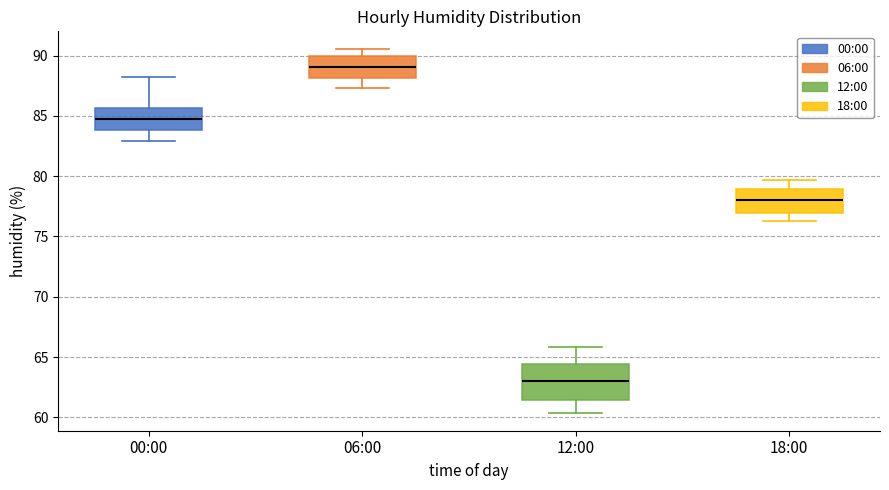

Which box is the tallest, from its lower edge to its upper edge?

12:00